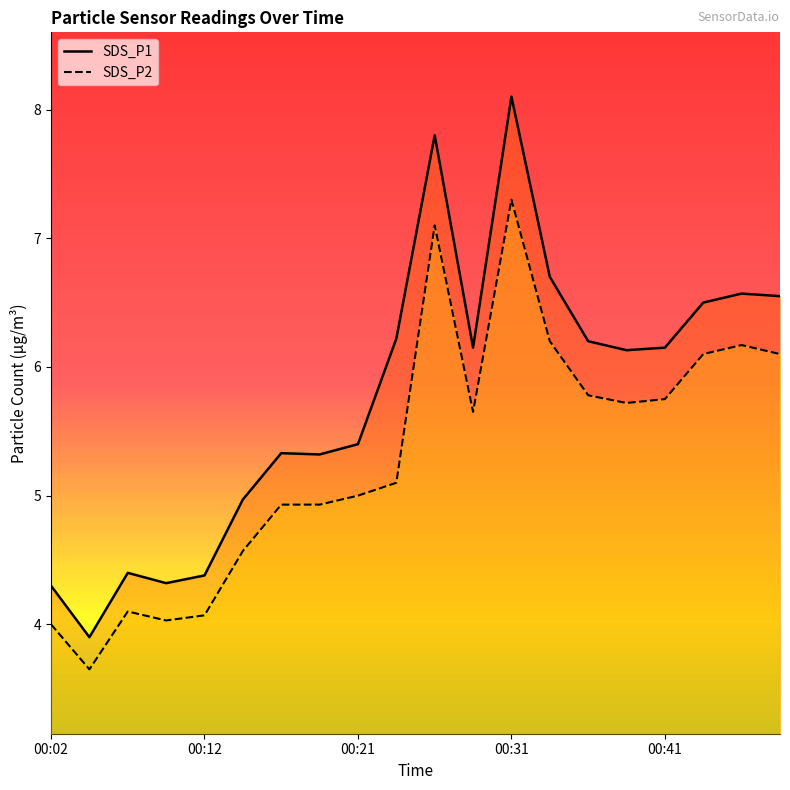

True or false: SDS_P1 and SDS_P2 cross at least once.

False